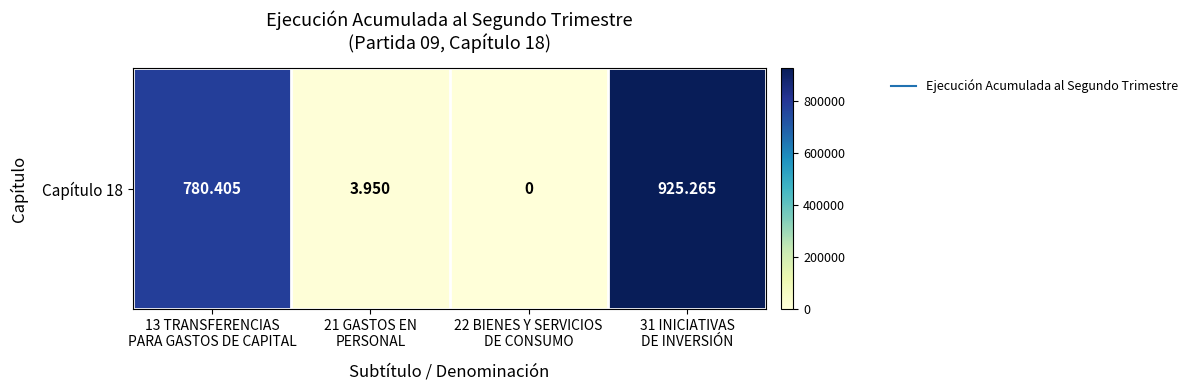

The value at 31 INICIATIVAS
DE INVERSIÓN is 550846. True or false?

False